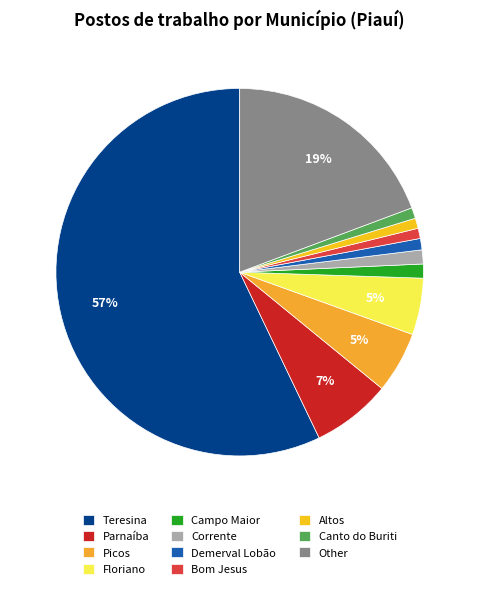

Which category has the biggest portion of the pie?

Teresina